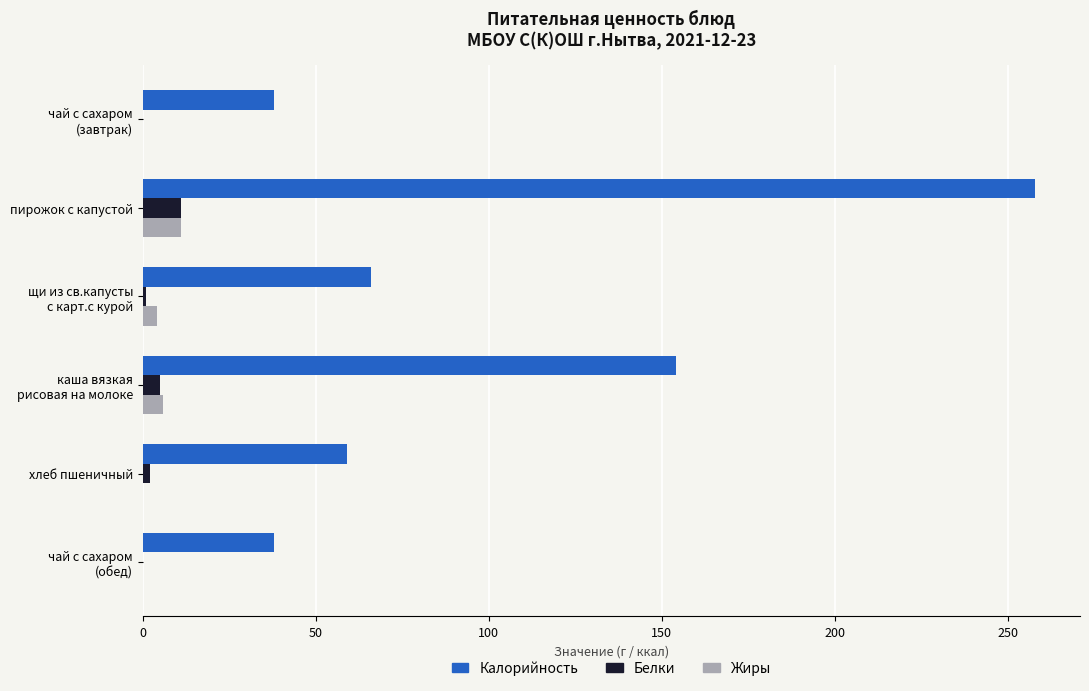

What is the sum of all Жиры values?

21.1